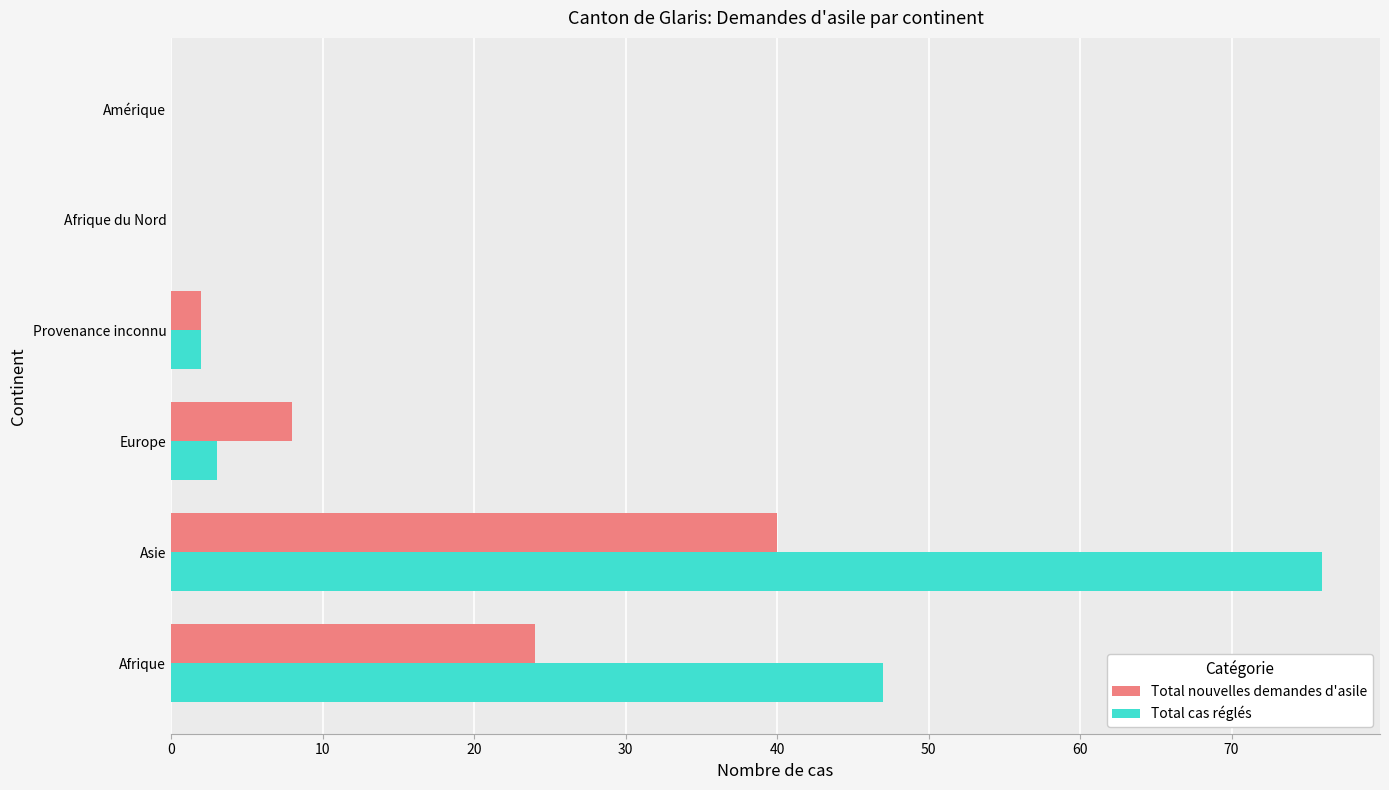

Is it true that Total nouvelles demandes d'asile equals 14 at Europe?

False